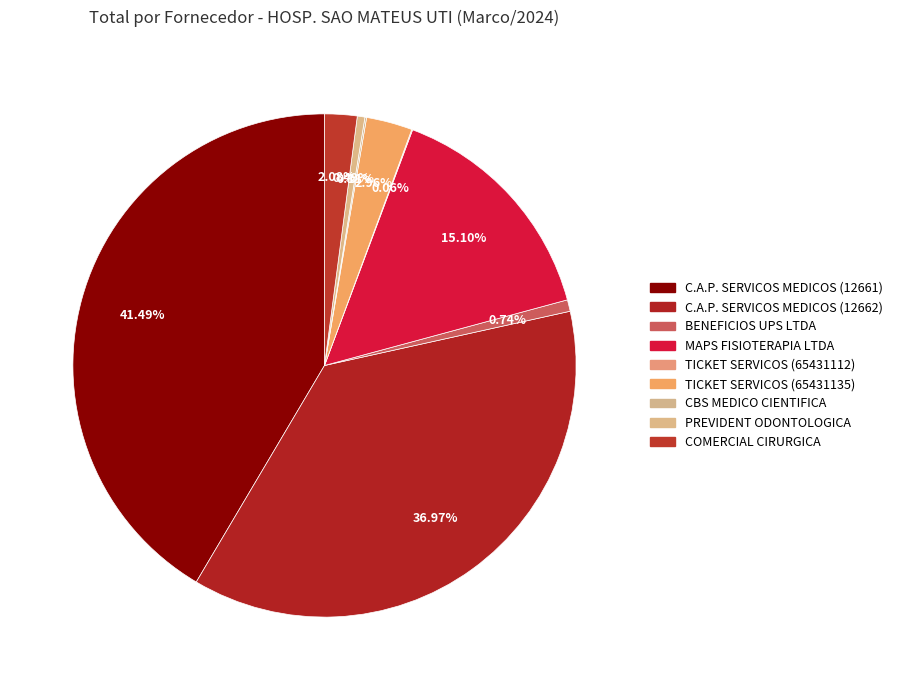

Is there any slice that represents more than half of the pie?

No